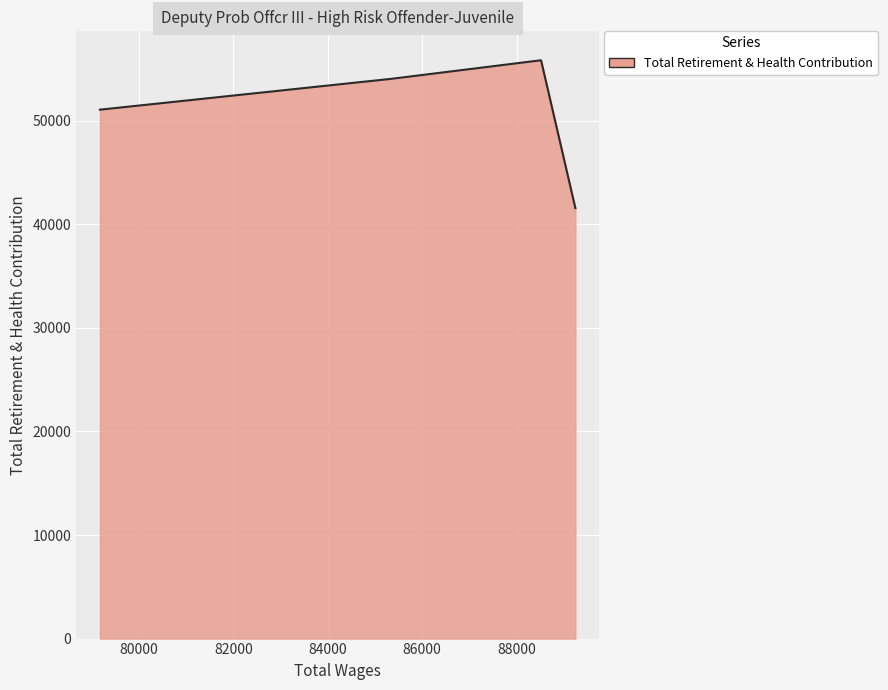

What is the minimum value shown in the chart?

41571